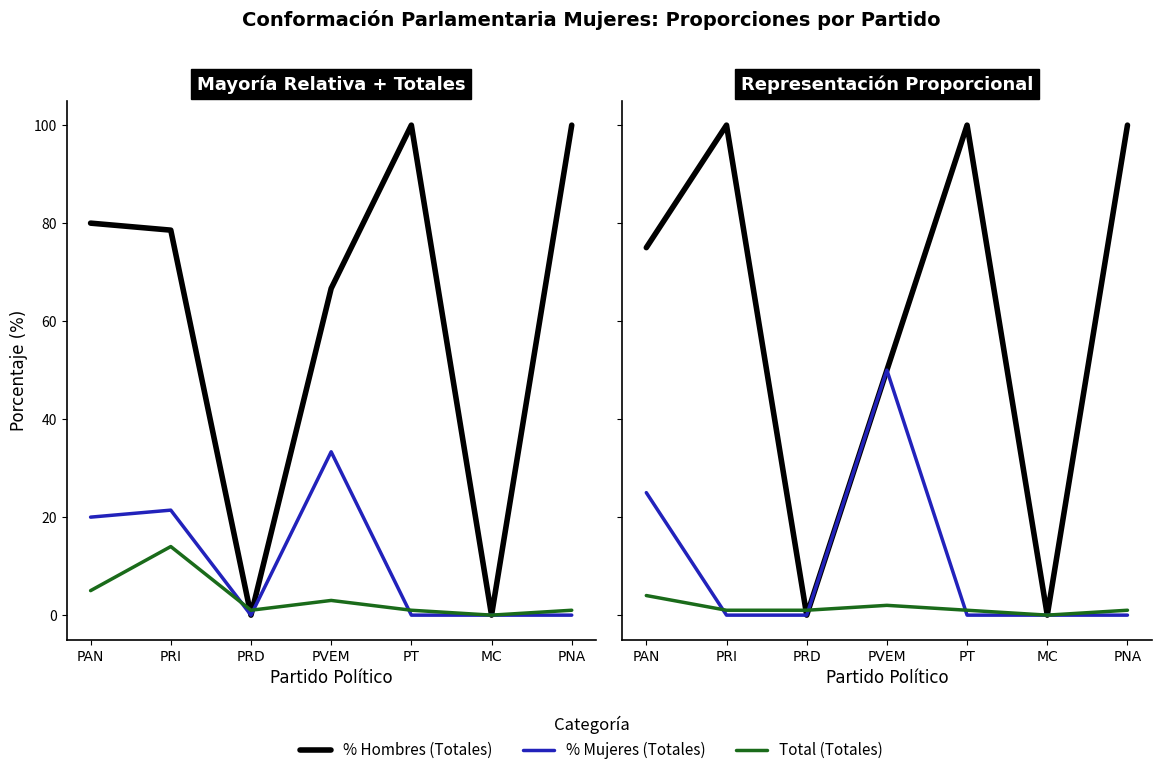

The value of % Hombres (RP) at MC is -32.0. True or false?

False